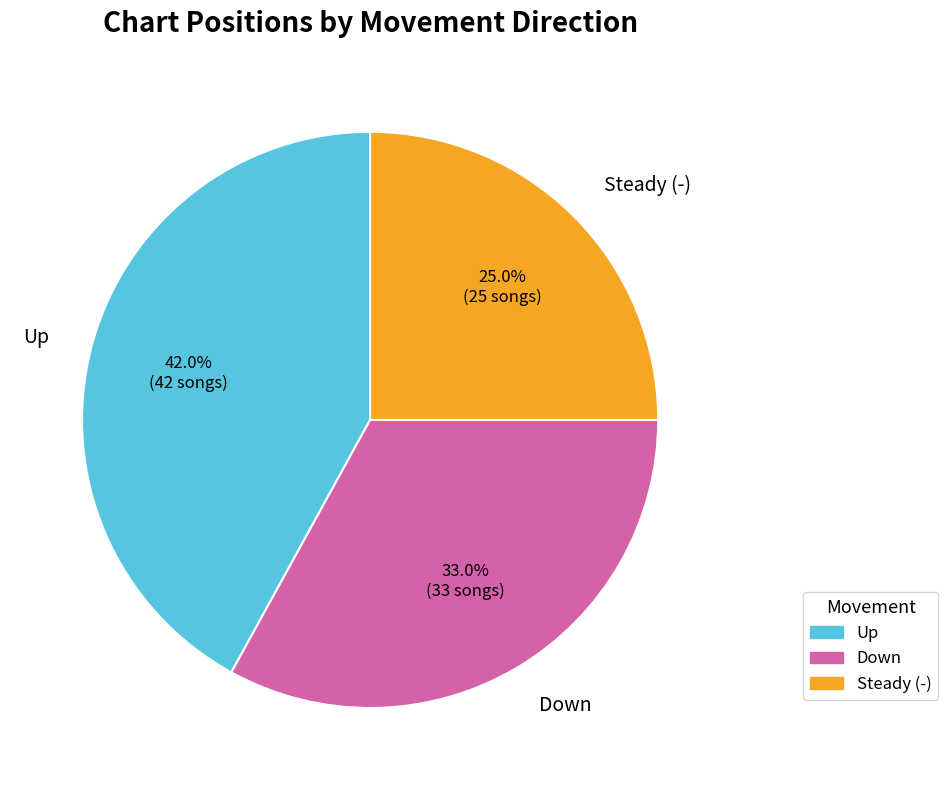

To the nearest percent, what is the difference between the largest and smallest slice percentages?

17%